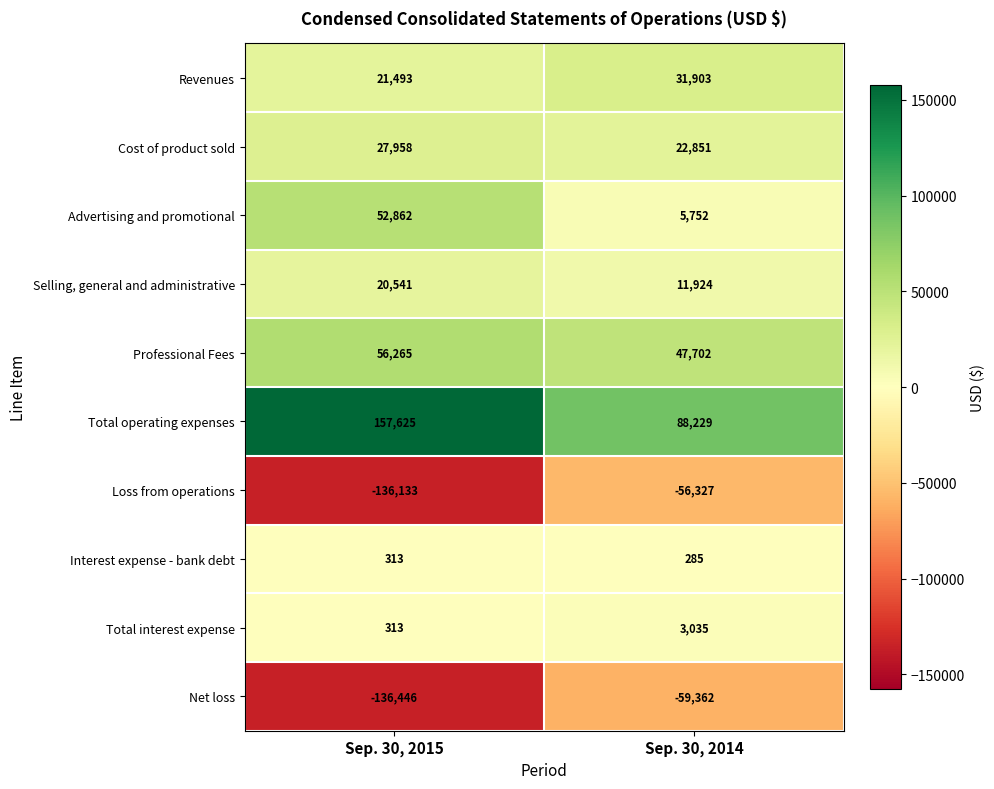

What is the smallest value displayed?

-136446